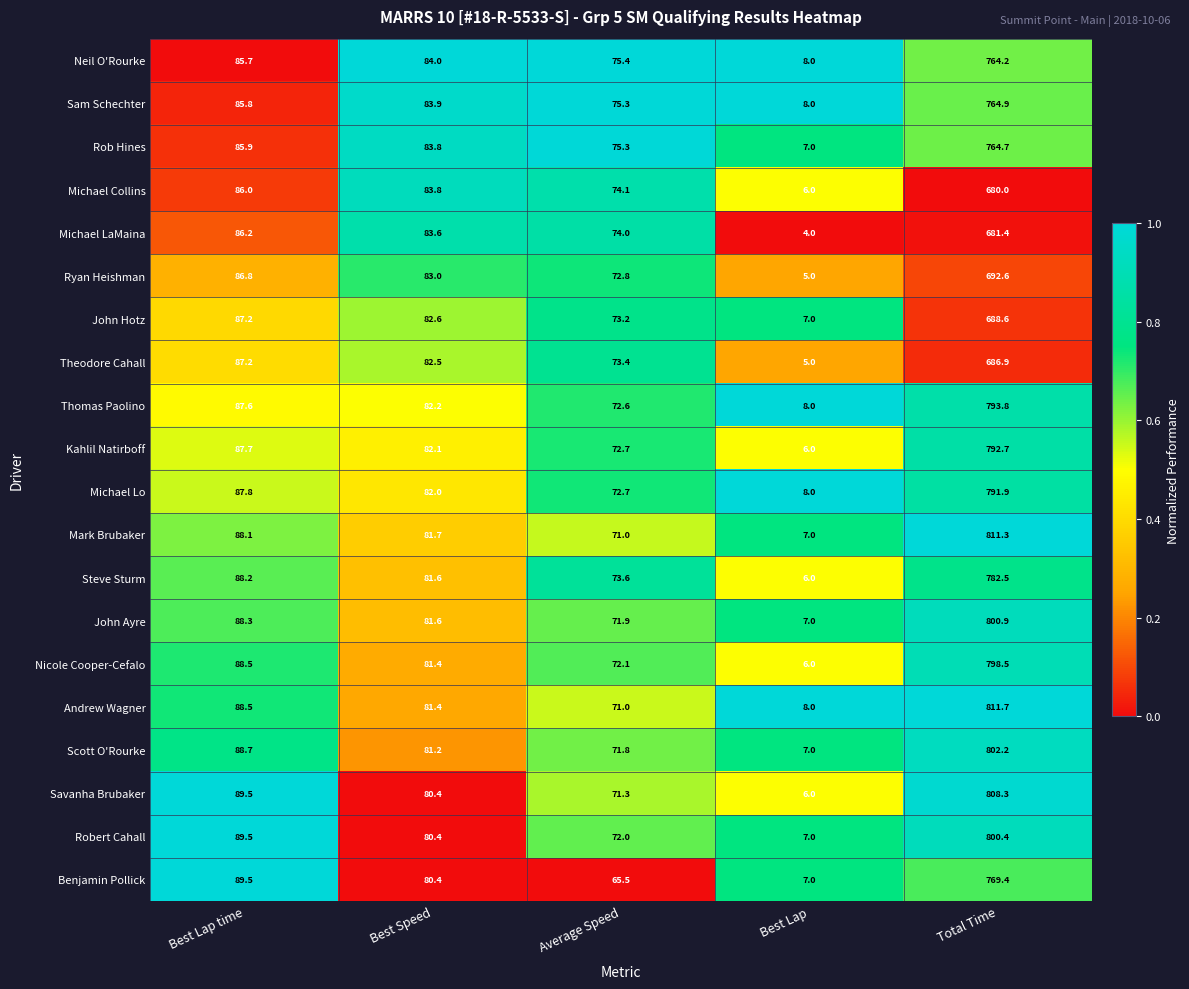

Which series changed the most between Average Speed and Total Time?

Andrew Wagner